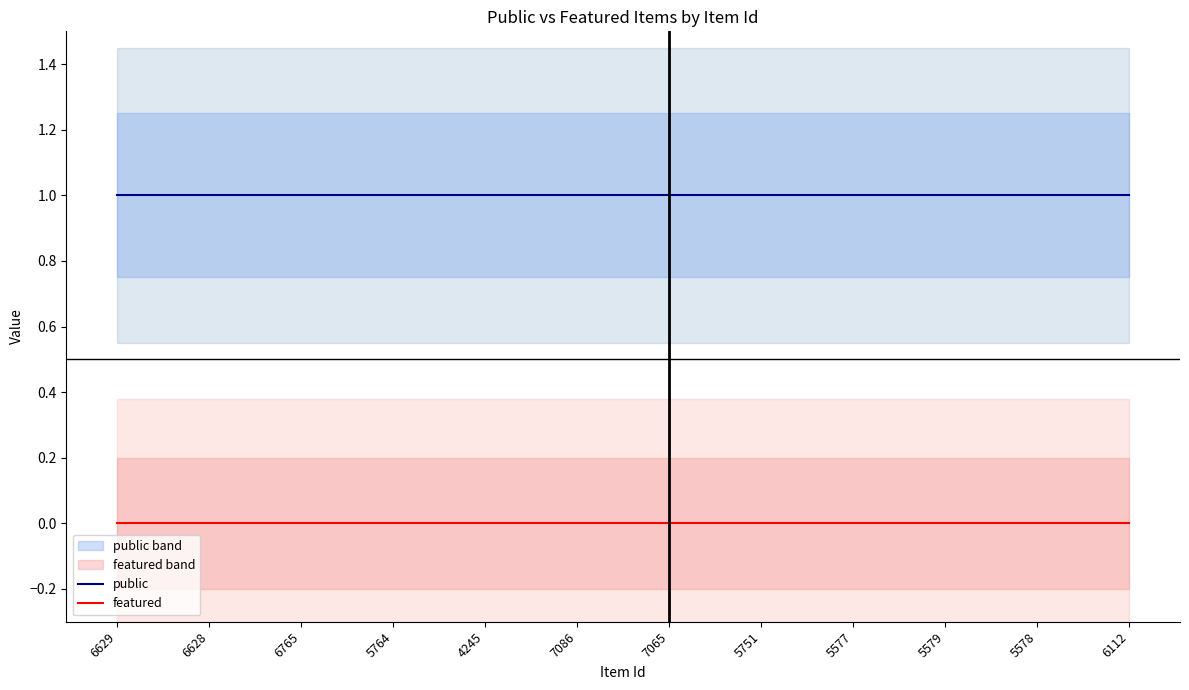

Rank the series by their average value, from lowest to highest.

featured, public